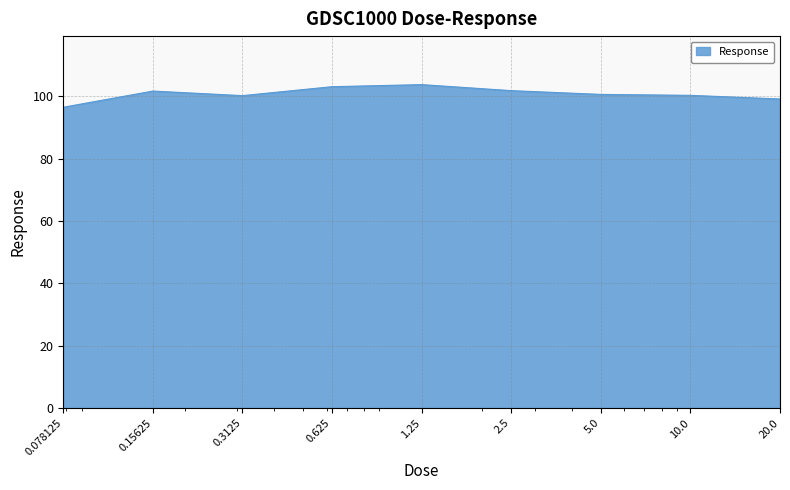

What is the difference between the maximum and minimum values?

7.3